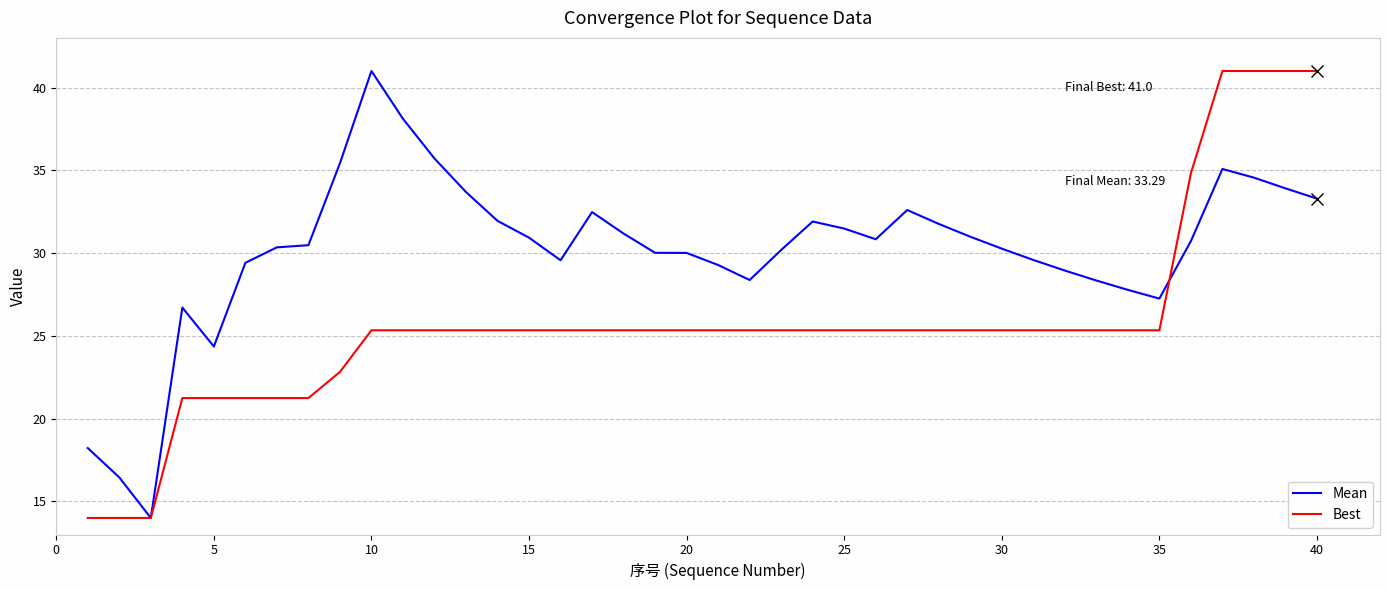

Which series has the largest total across all categories?

Mean